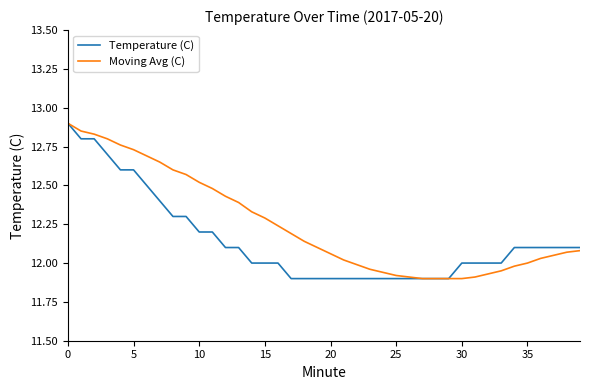

What is the difference between the maximum and minimum values in the Moving Avg (C) series?

1.0